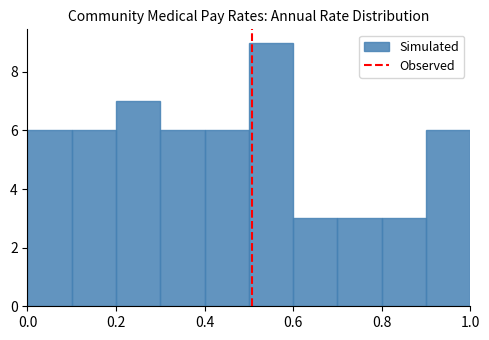

What is the height of the bar covering 0.1 to 0.2 on the x-axis? The values are not printed on the chart, so give them approximately, as read against the axis.

6